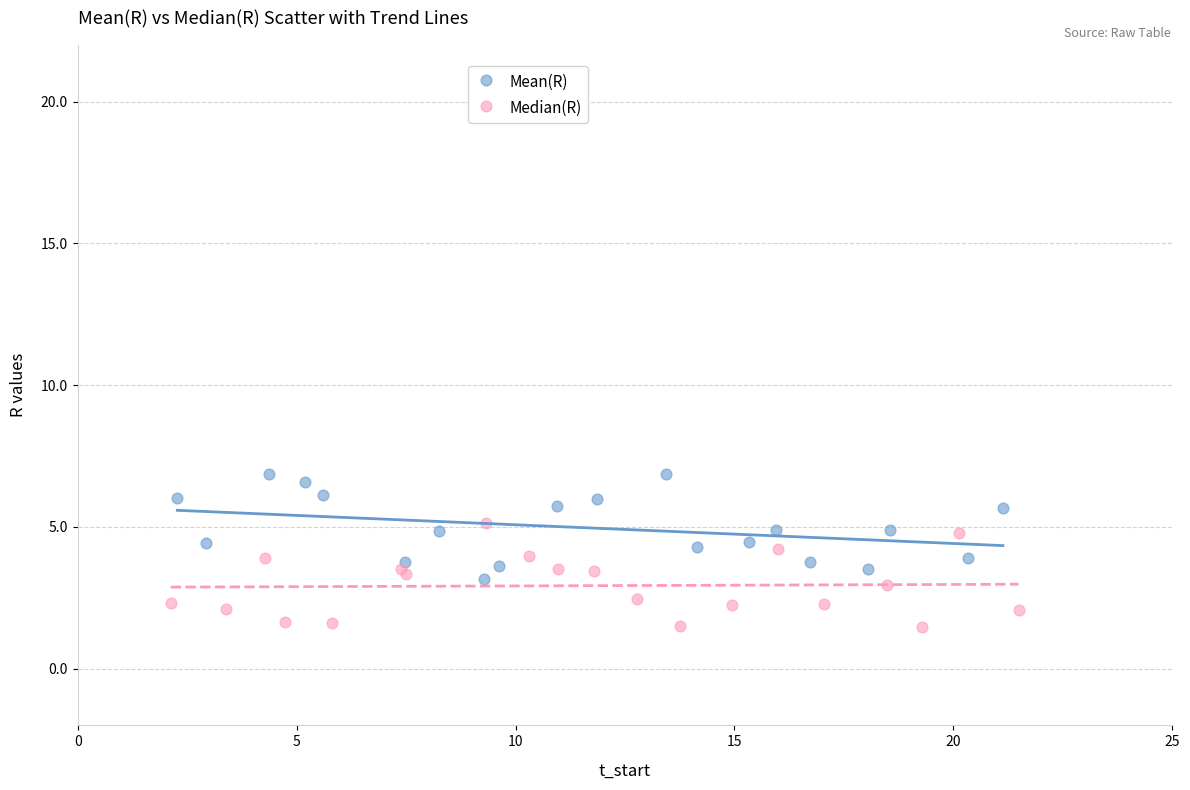

Which series contains the highest Y value?

Mean(R)